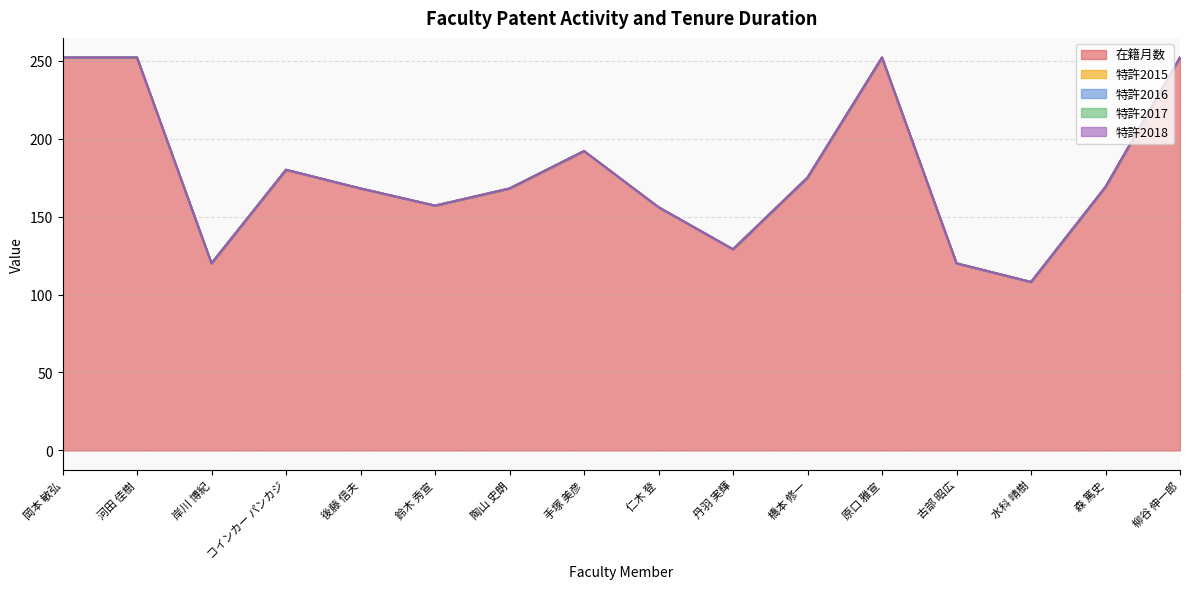

Is it true that 在籍月数 equals 175 at 橋本 修一?

True